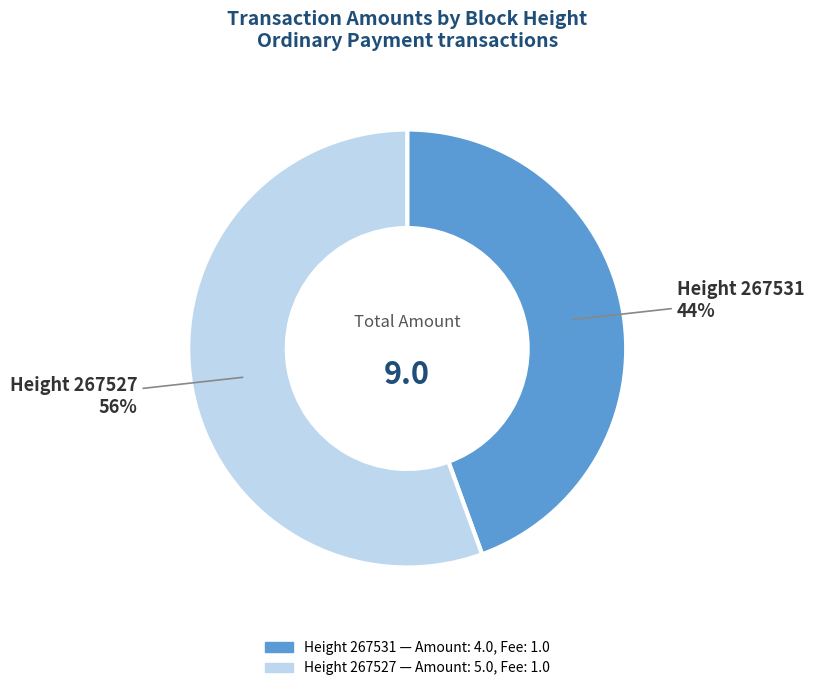

Is there a majority slice in this chart?

Yes